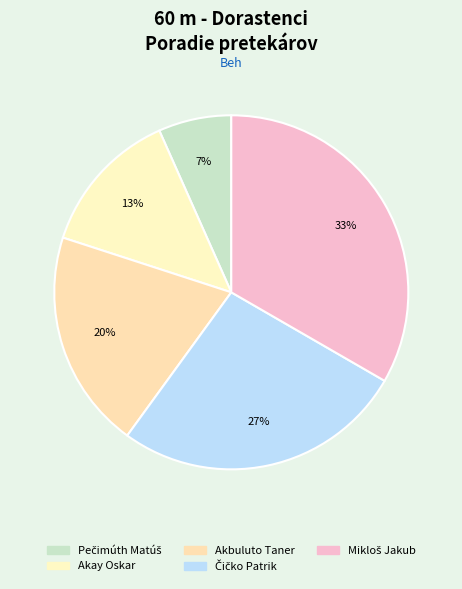

What is the total percentage of Akbuluto Taner and Čičko Patrik?

46.7%